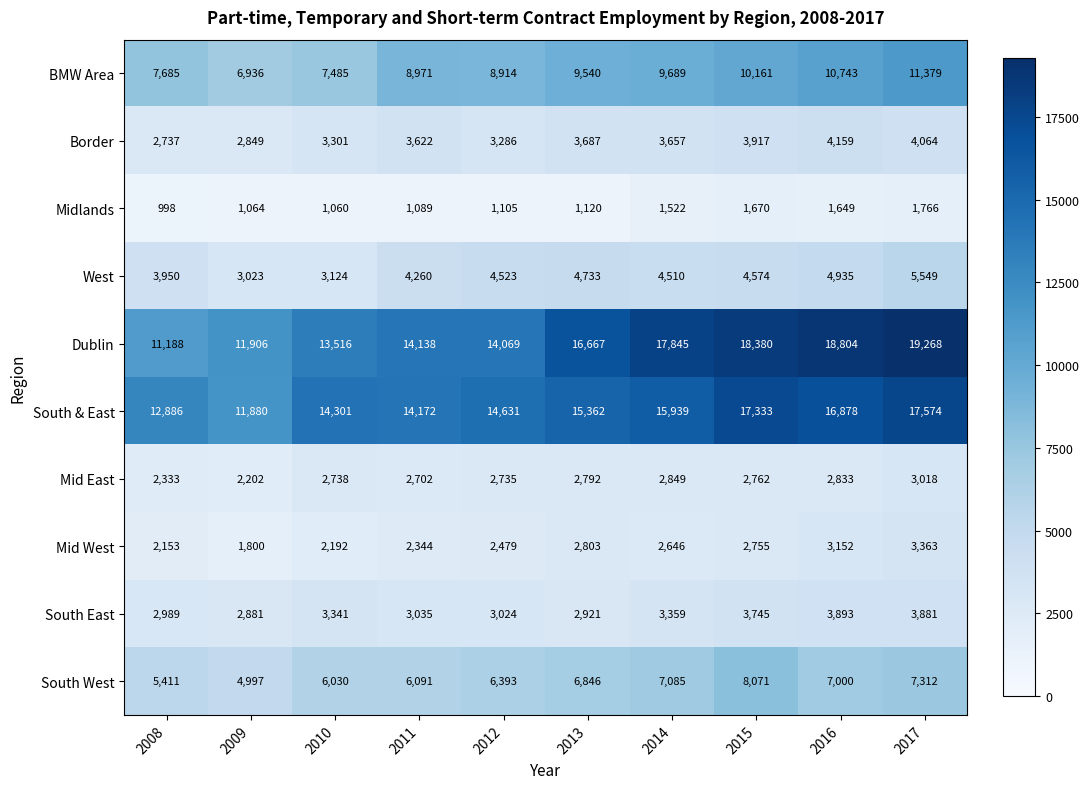

Which series has the widest spread of values?

Dublin